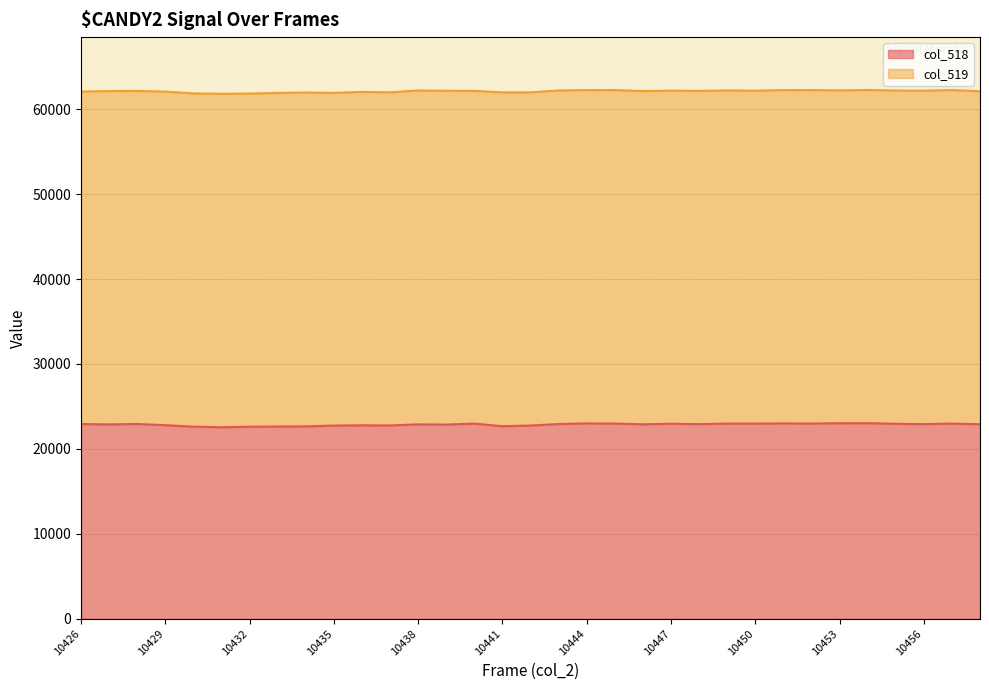

Where does the data first go above 22914?

10426